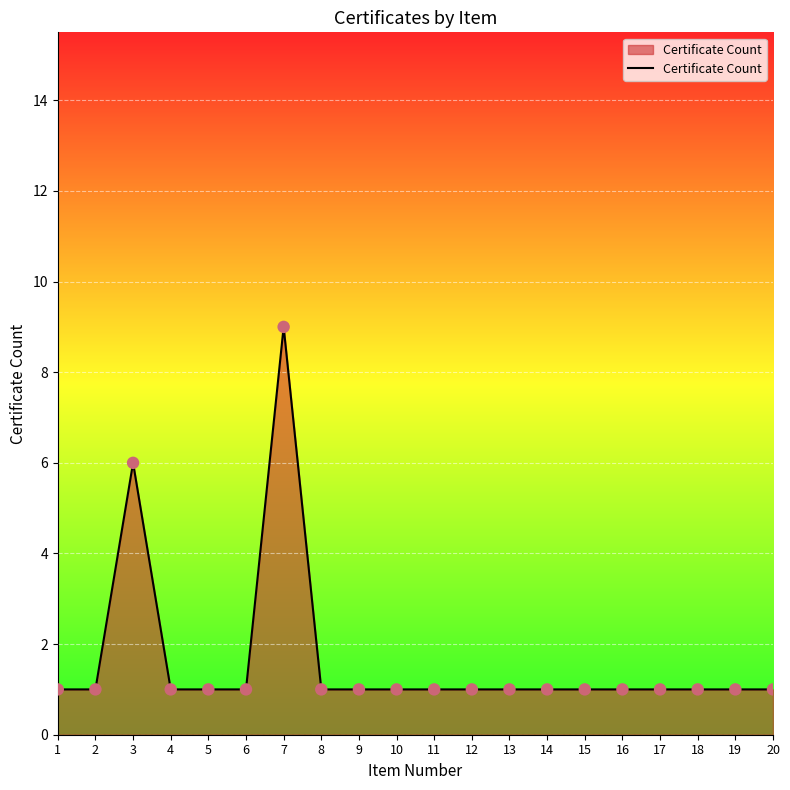

What is the change in value from 7 to 13?

-8